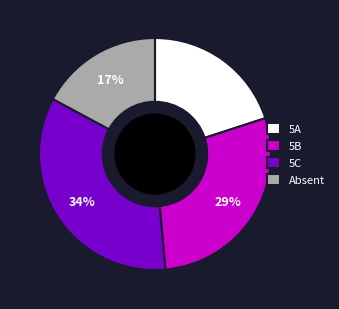

To the nearest percent, what is the combined percentage of 5A and 5C?

54%